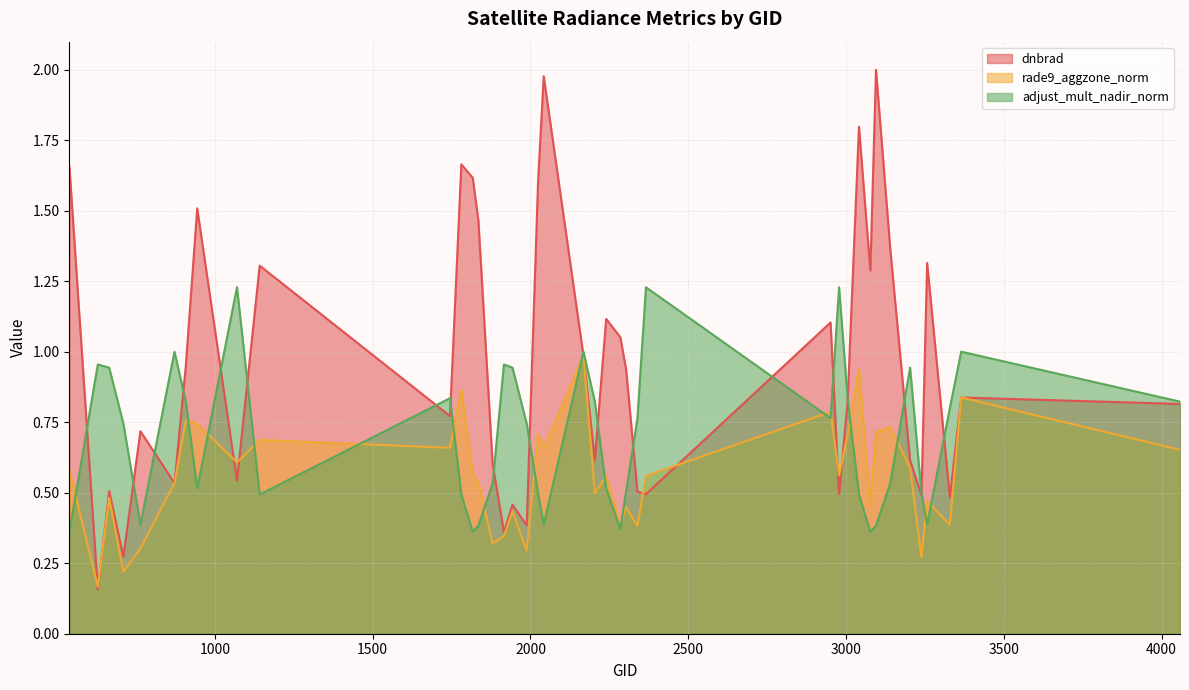

What is the highest value of the rade9_aggzone_norm series?

1.0